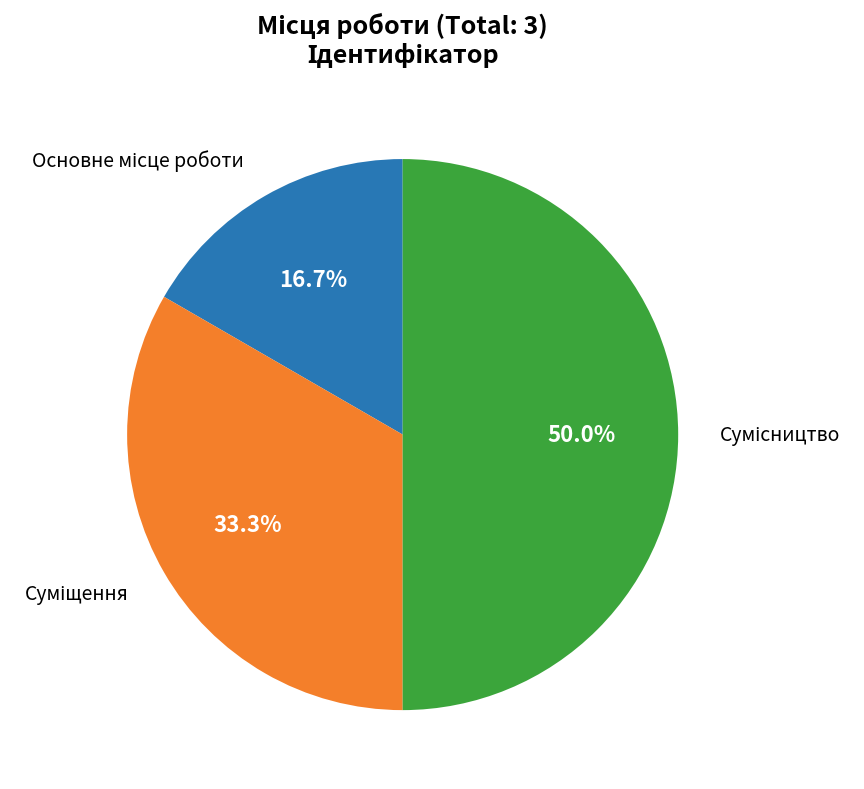

How many slices are in this pie chart?

3